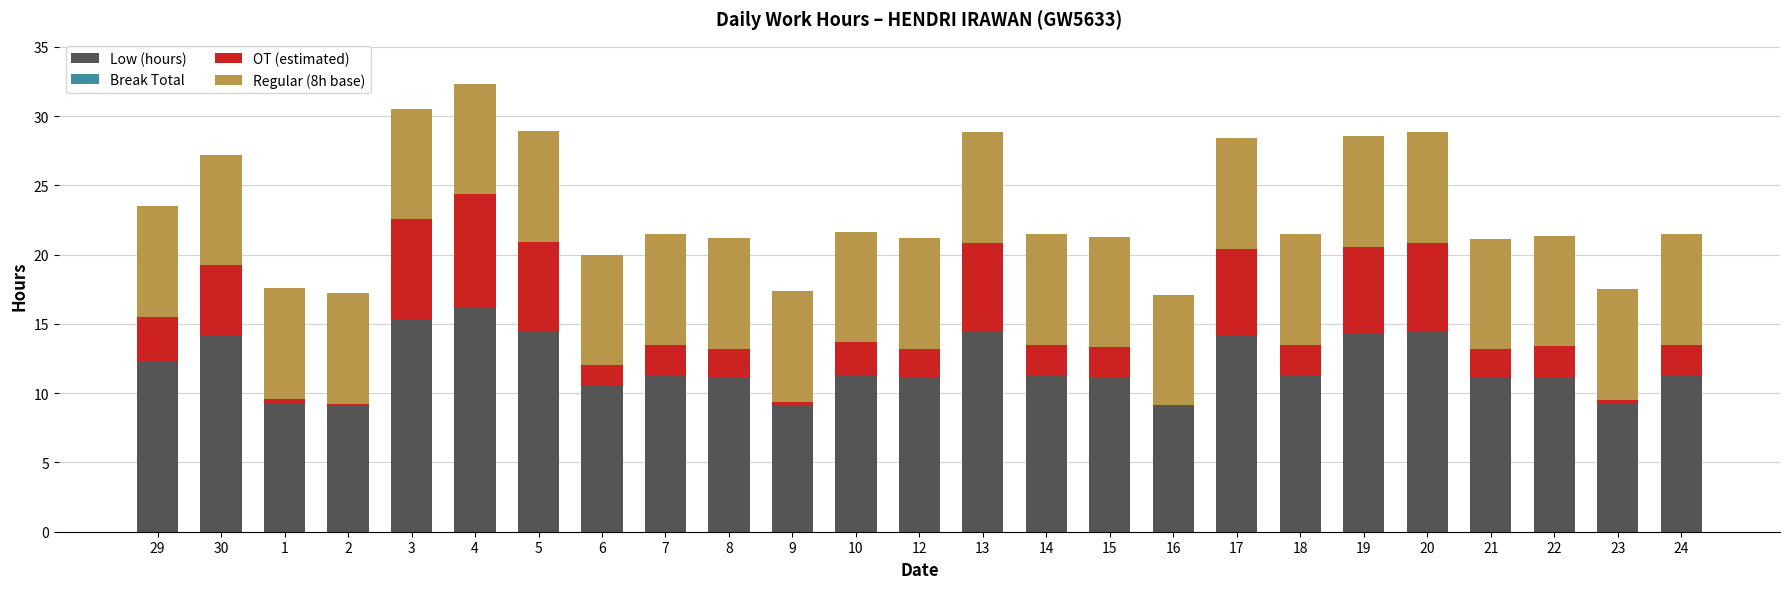

What is the sum of all Low (hours) values?

297.8